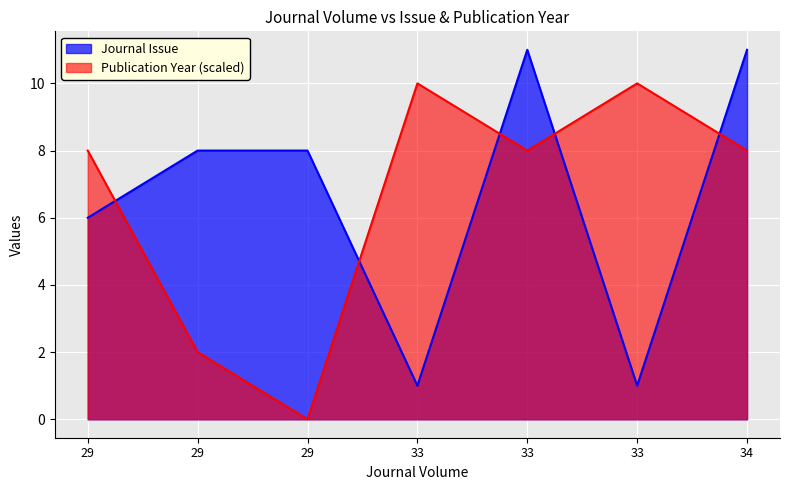

How many categories are shown in the chart?

7